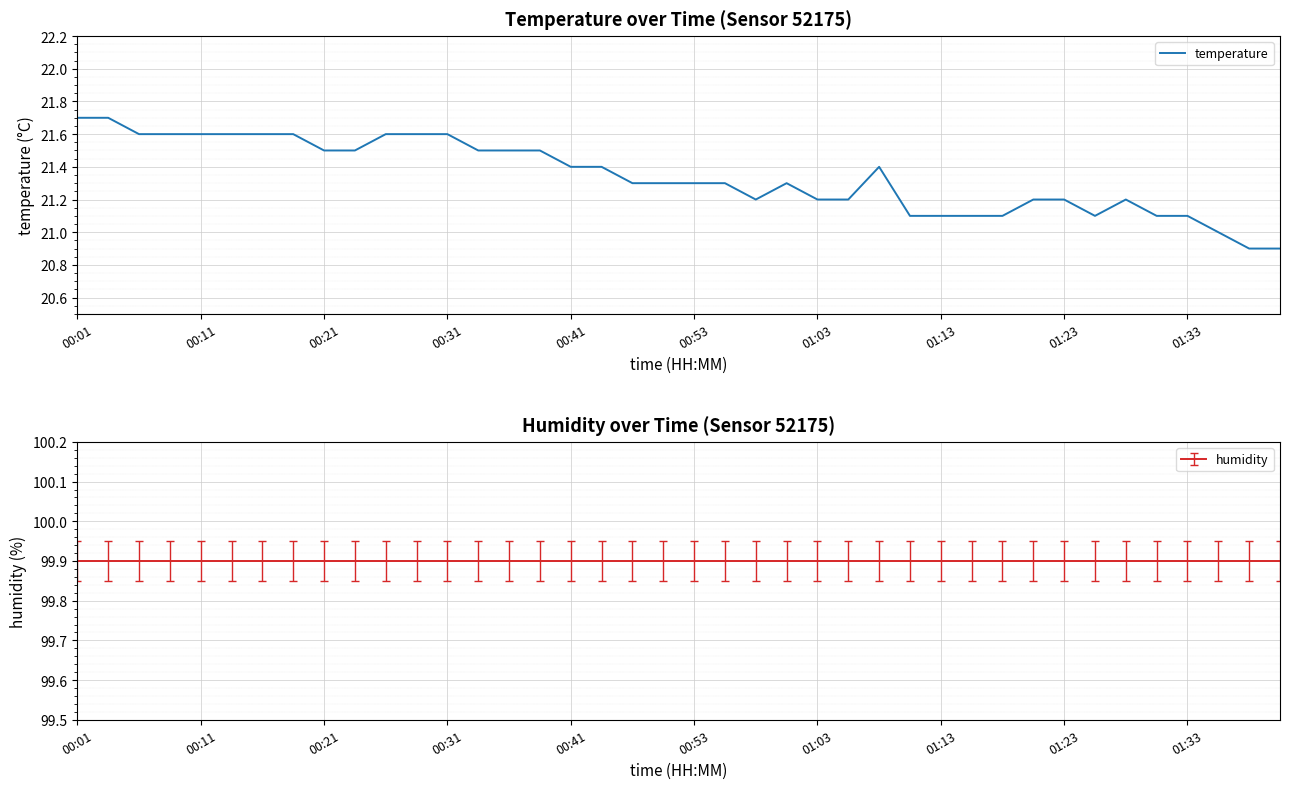

How many lines are shown in the chart?

1